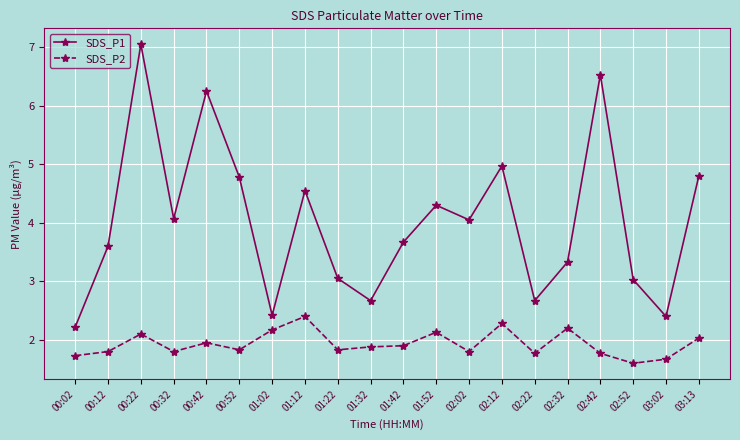

Which series has the largest total across all categories?

SDS_P1